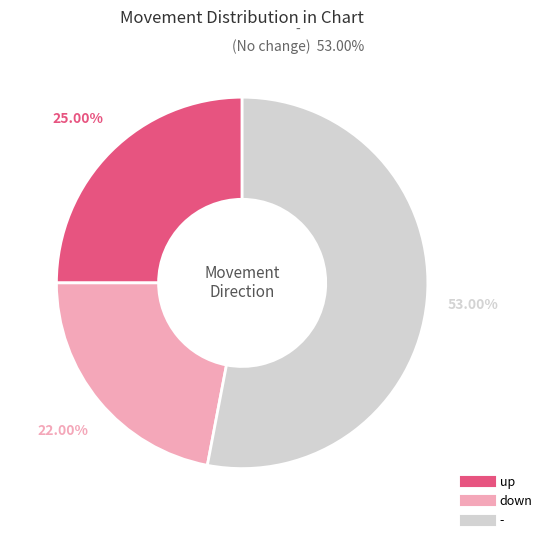

What is the largest slice in the pie chart?

-